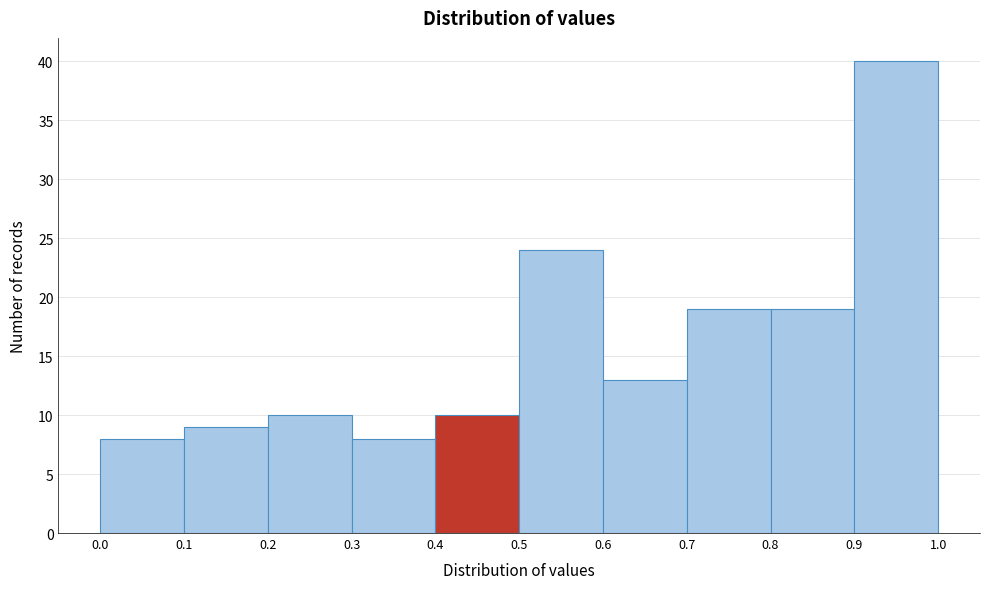

What is the height of the bar covering 0.5 to 0.6 on the x-axis? The values are not printed on the chart, so give them approximately, as read against the axis.

24